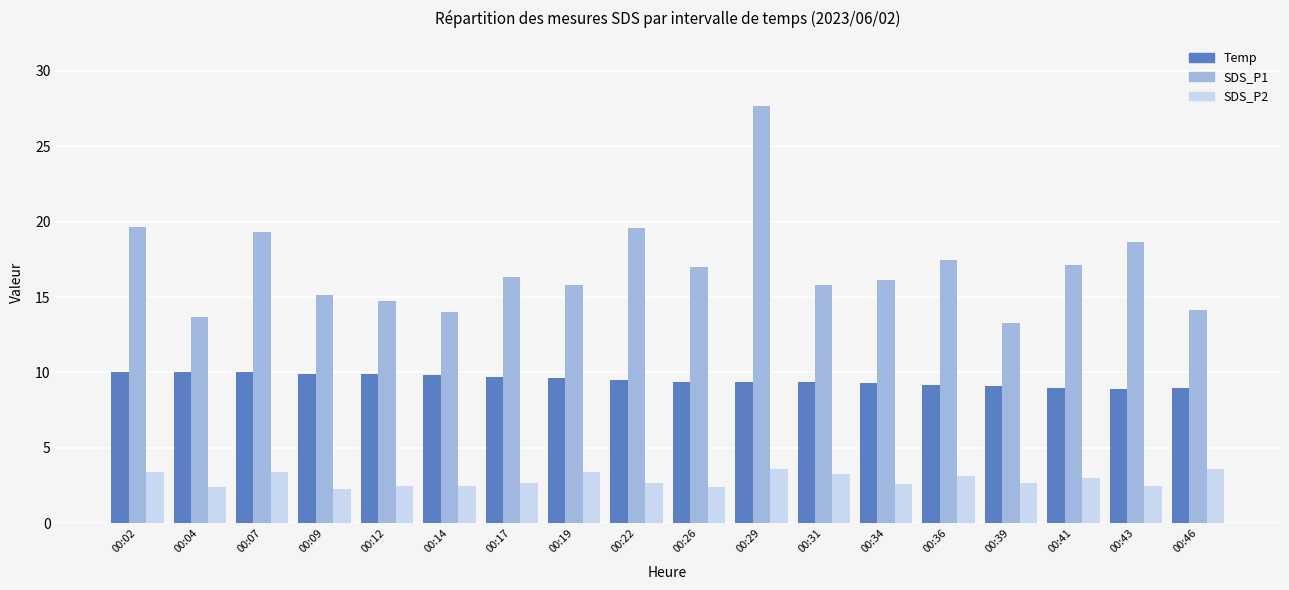

What is the value of the SDS_P1 bar at the 15th from the left?

13.3